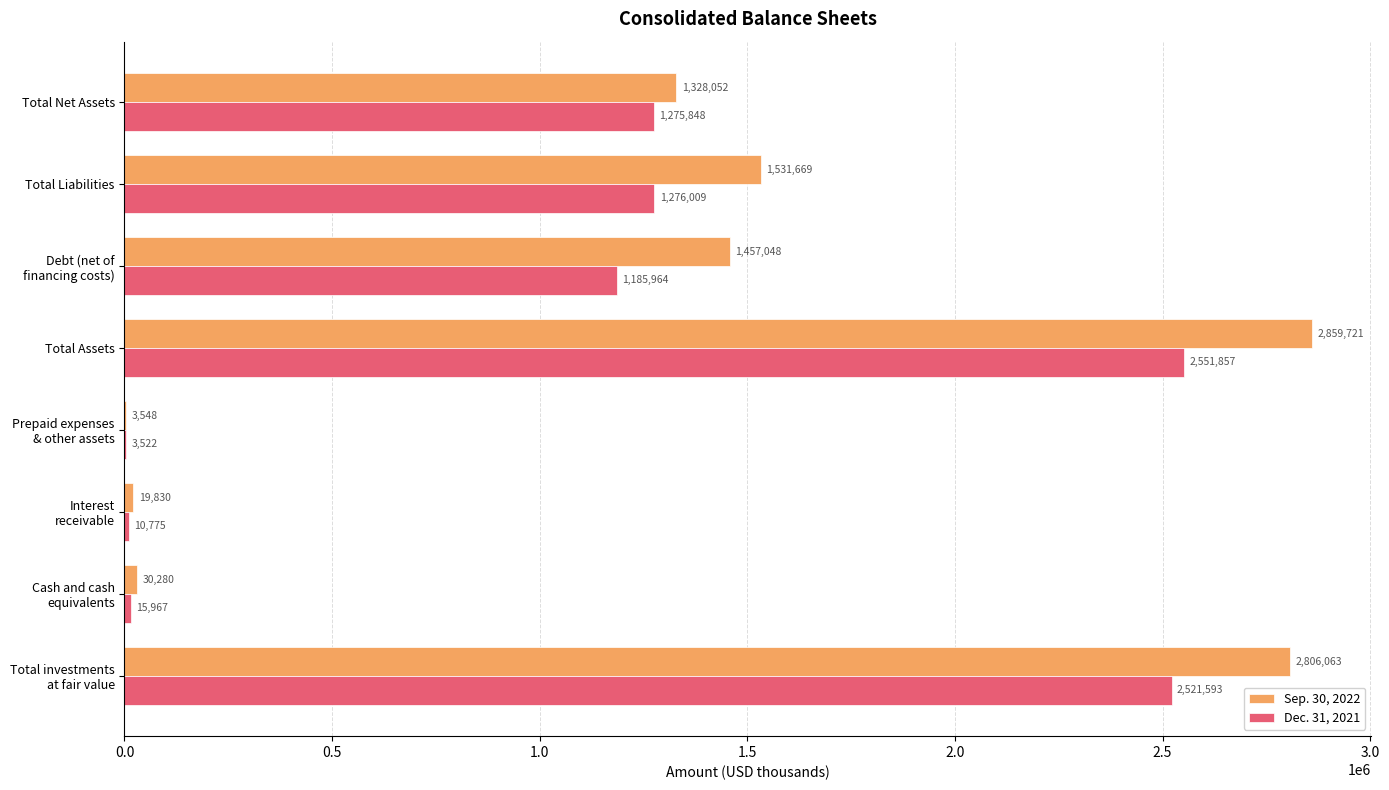

What is the sum of all Sep. 30, 2022 values?

10036211